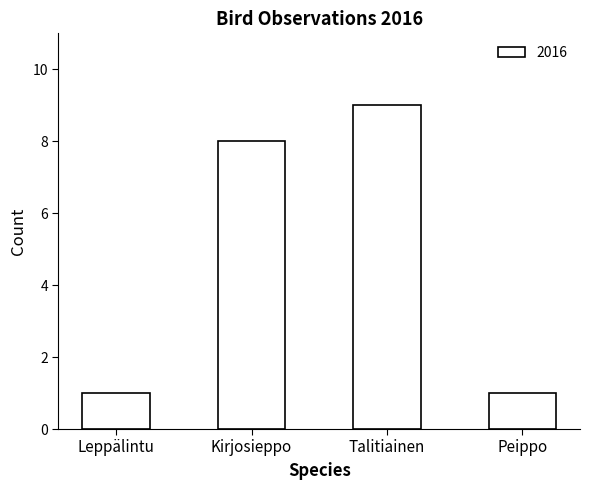

The value at Peippo is 2. True or false?

False